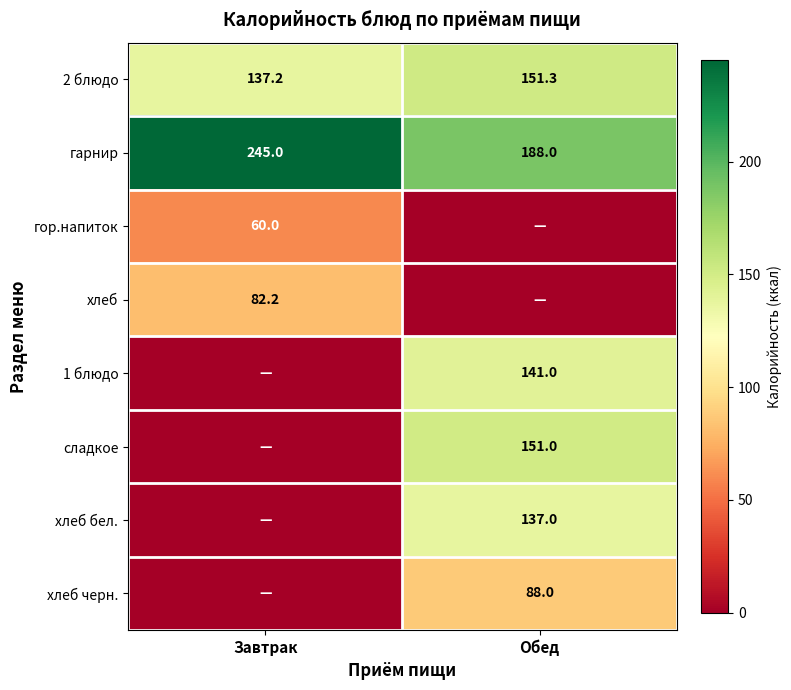

What is the sum of the гарнир values at Обед and Завтрак?

433.0